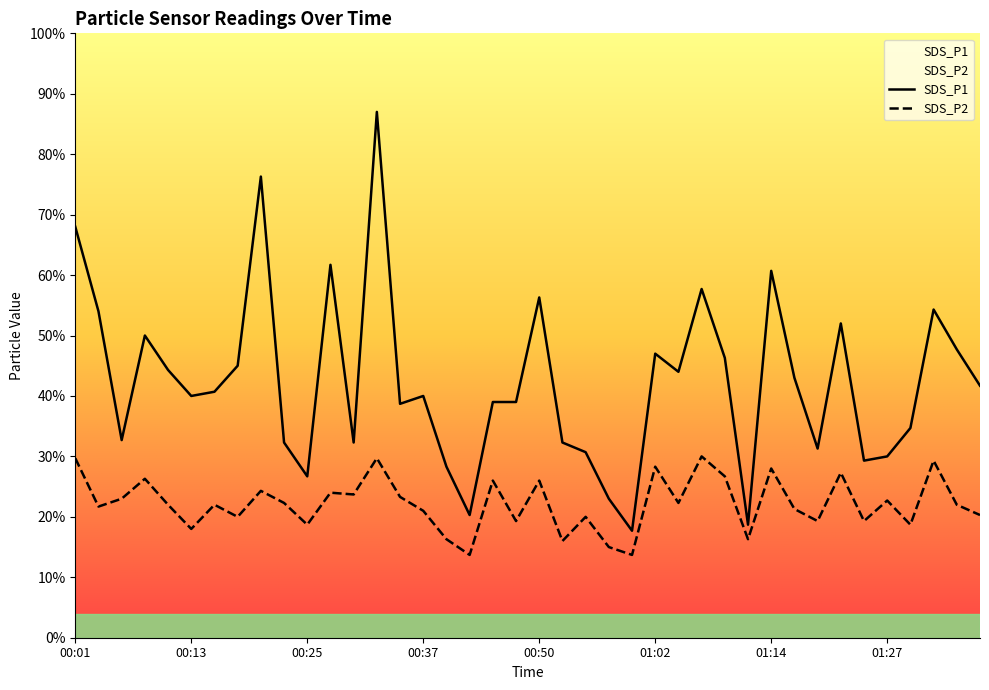

What is the label of the 34th point from the left?

01:22